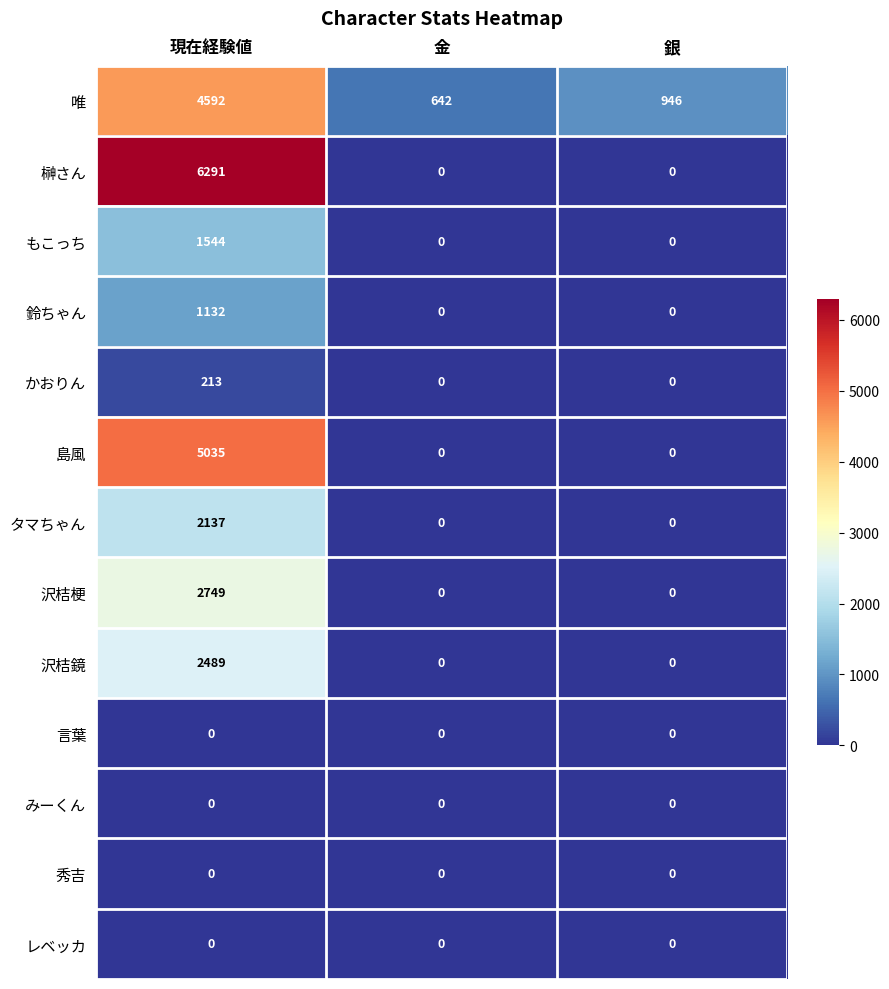

Which series has the largest total across all categories?

榊さん